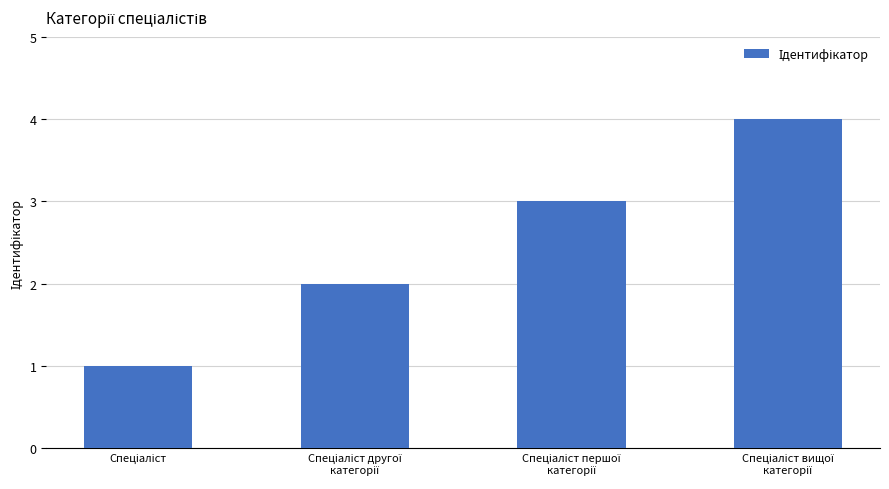

What is the difference between the maximum and minimum values?

3